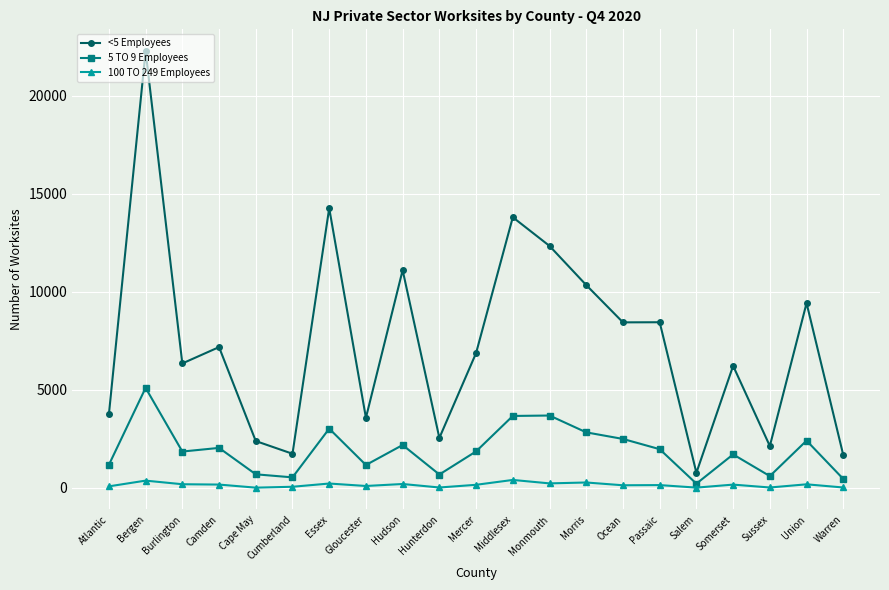

True or false: 5 TO 9 Employees has a value of 2990 at Passaic.

False